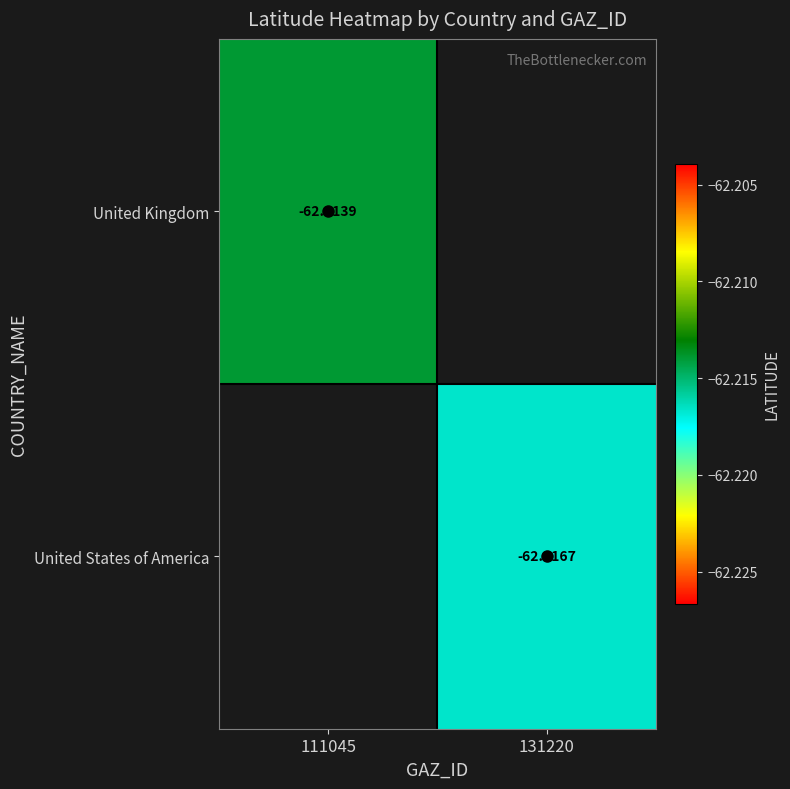

Is the value of United States of America at 131220 greater than the value of United Kingdom at 111045?

No